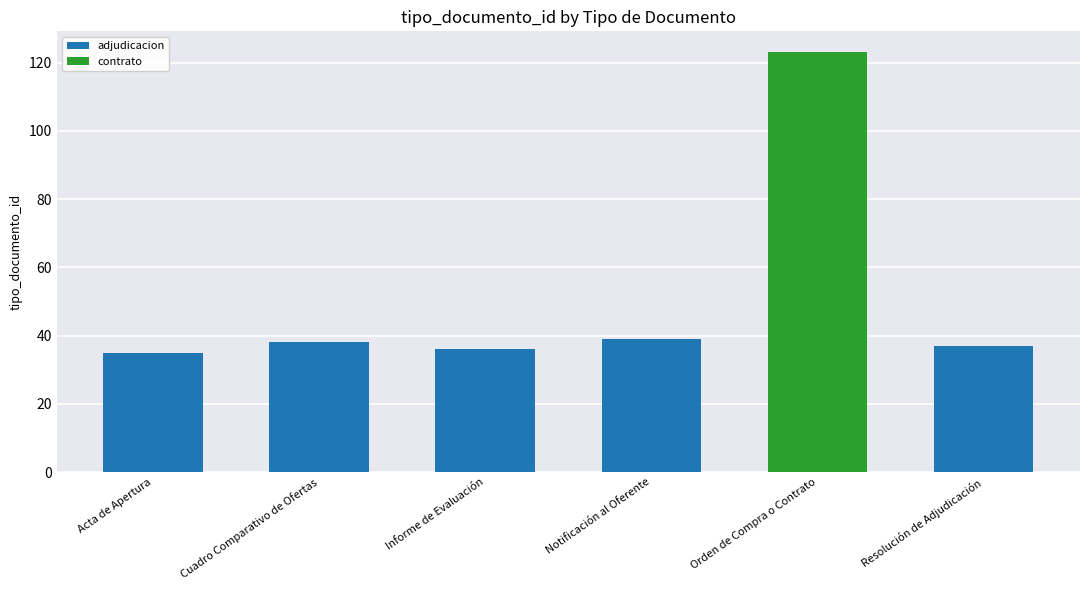

What value does the adjudicacion series have at Informe de Evaluación?

36